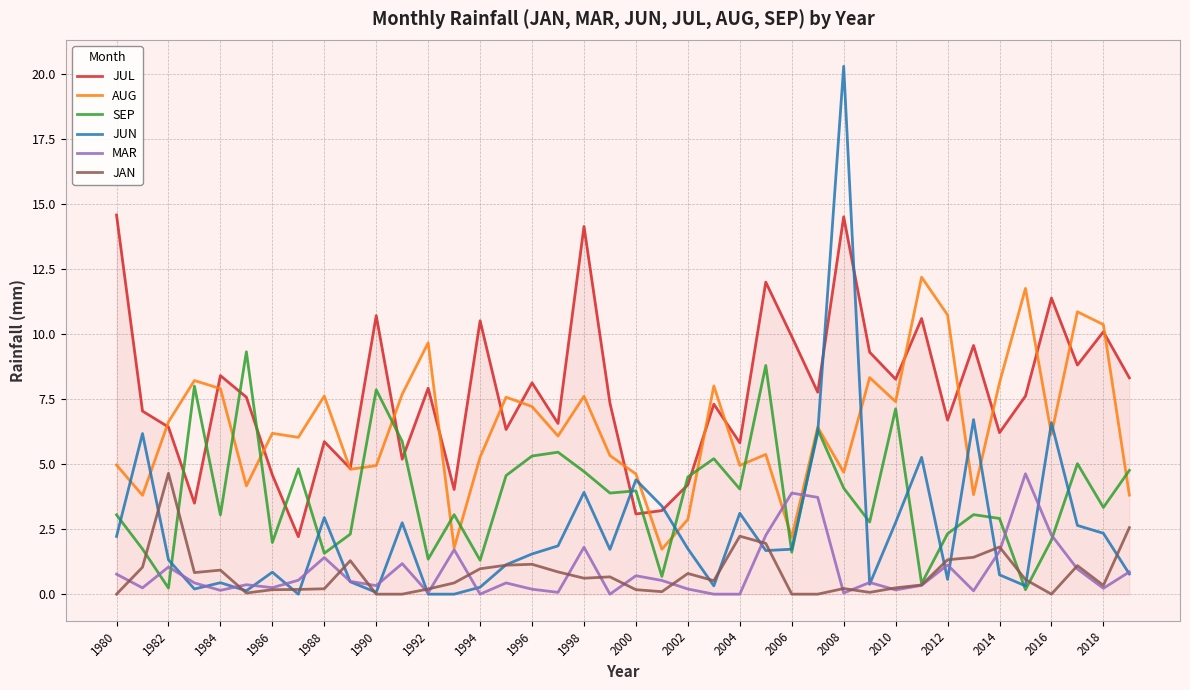

True or false: SEP has more than 2 points higher than both neighbors.

True